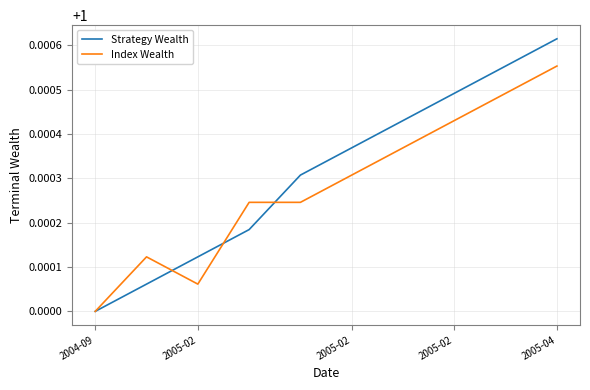

Which series has the largest range (max minus min)?

Strategy Wealth